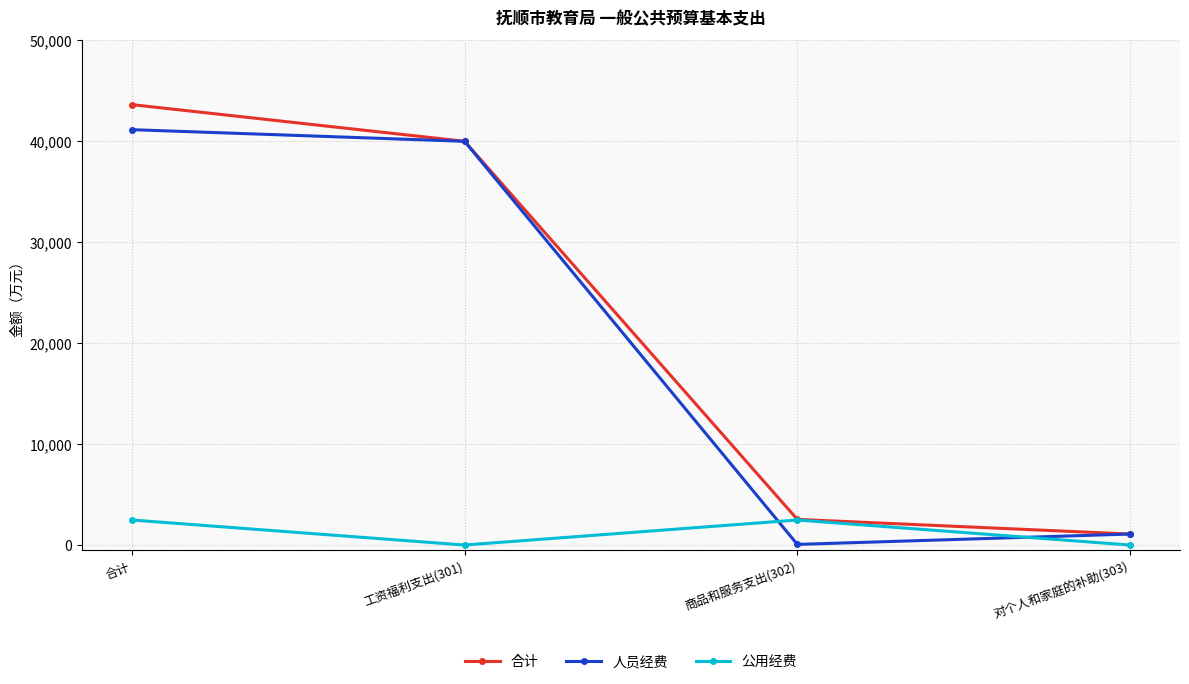

The 合计 series shows 1089.1 at 对个人和家庭的补助(303). True or false?

True